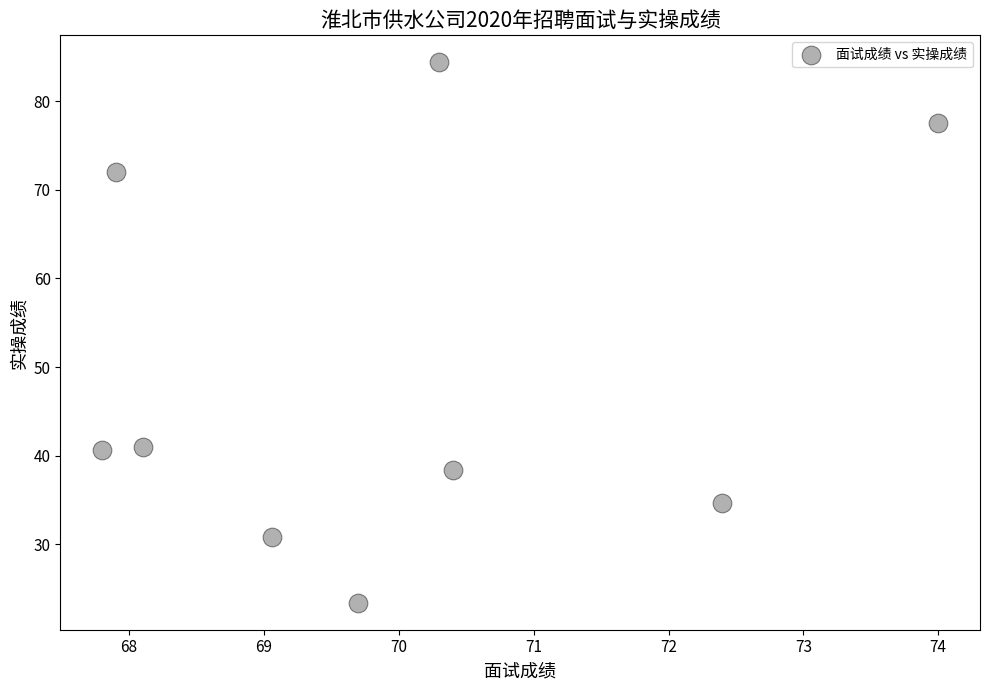

What is the range of X values (max minus min)?

6.2